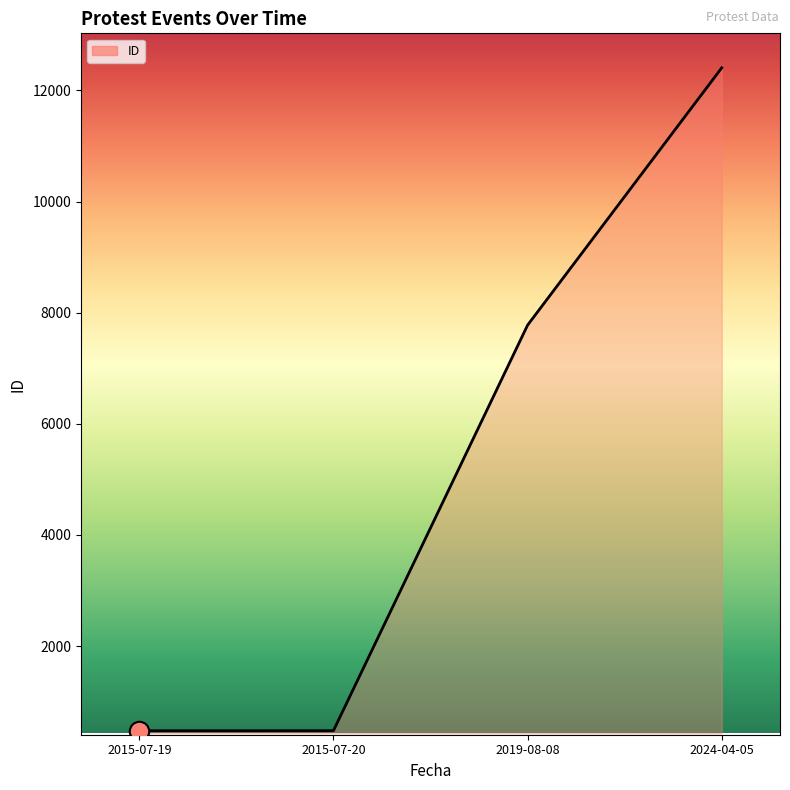

The value at 2024-04-05 is 20803. True or false?

False